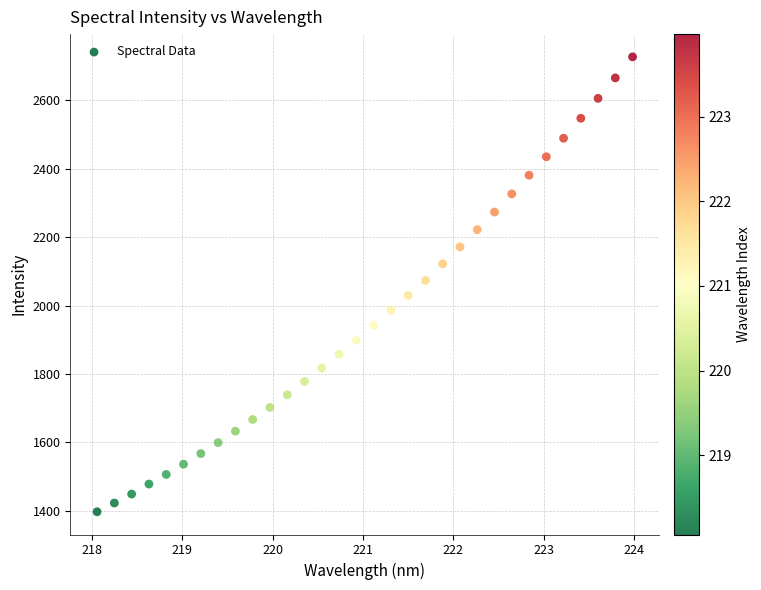

What is the range of X values (max minus min)?

5.9